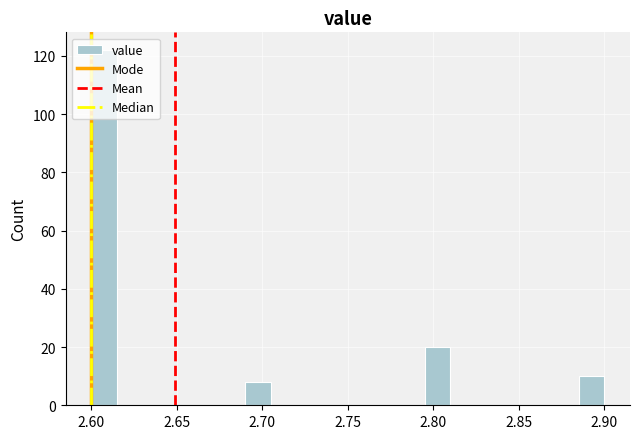

Read against the x-axis, roughly where is the centre of the tallest bar?

2.610